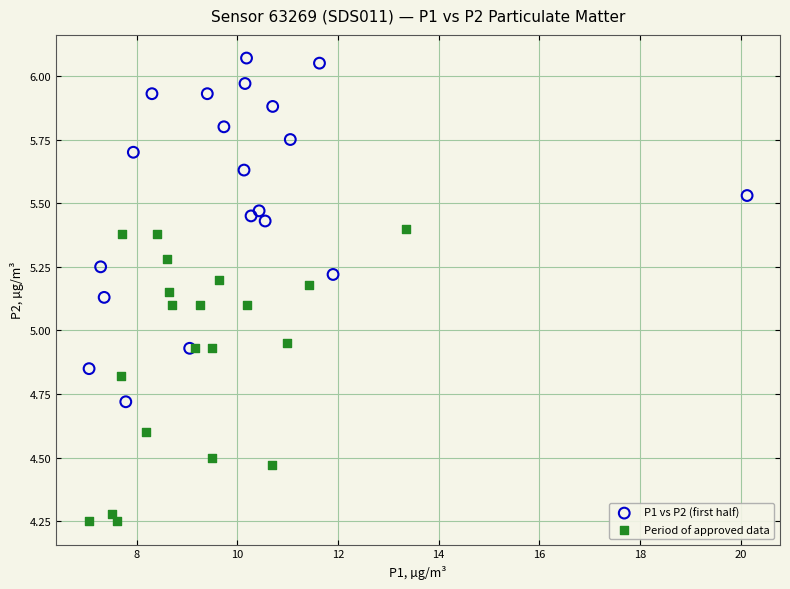

Which series reaches the maximum Y coordinate?

P1 vs P2 (first half)